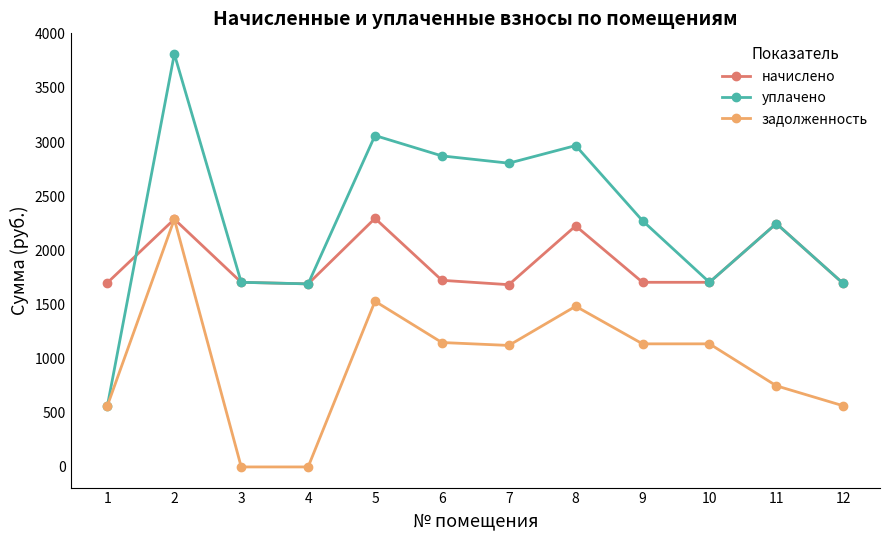

How many interior local valleys does the уплачено series have?

3